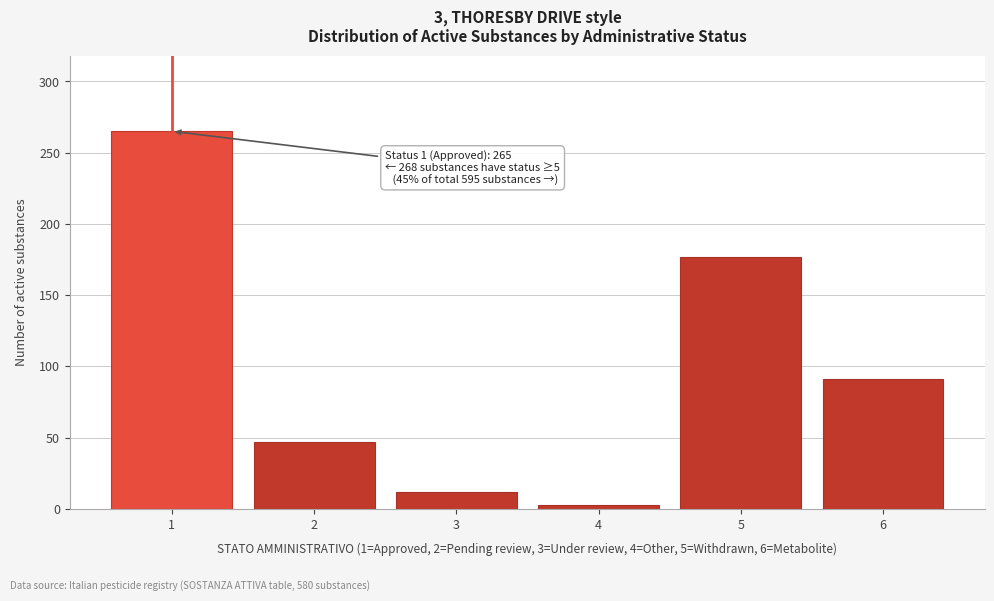

Reading left to right, transcribe all the data shown in this chart.

1=265	2=47	3=12	4=3	5=177	6=91